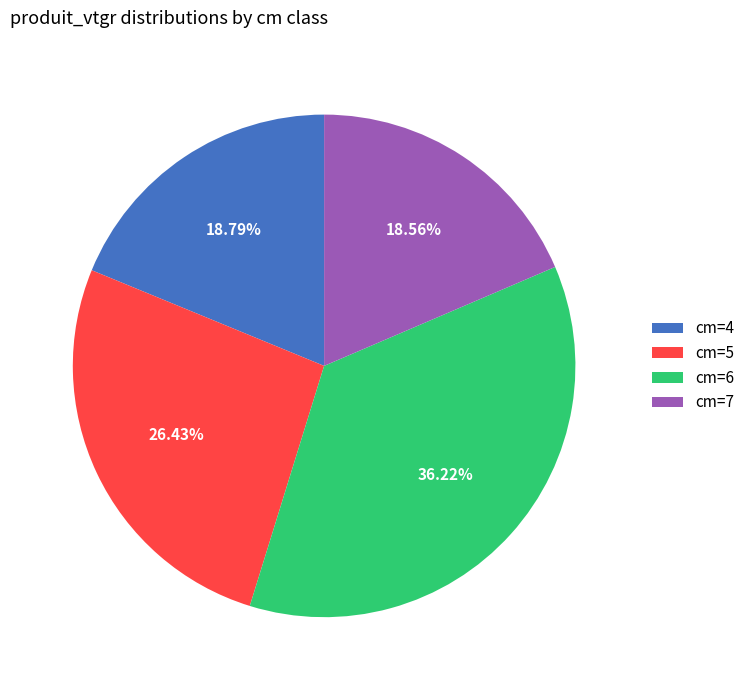

What is the ratio of the value at cm=4 to the value at cm=6?

0.5